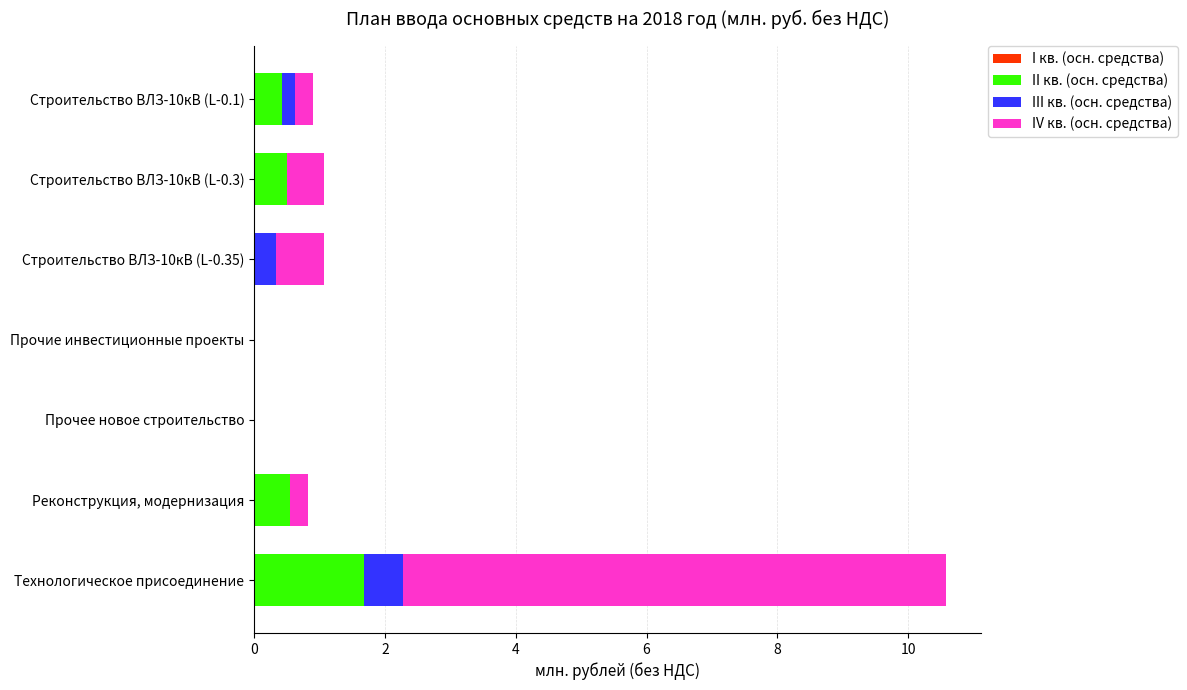

What is the sum of all II кв. (осн. средства) values?

3.2